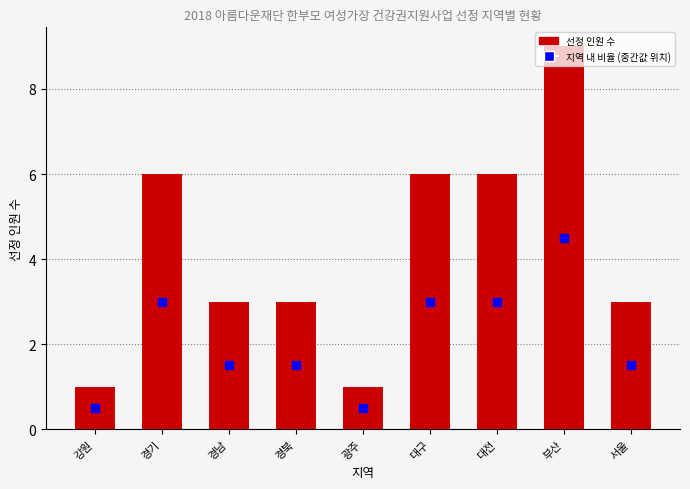

What is the label of the 2nd bar from the right?

부산